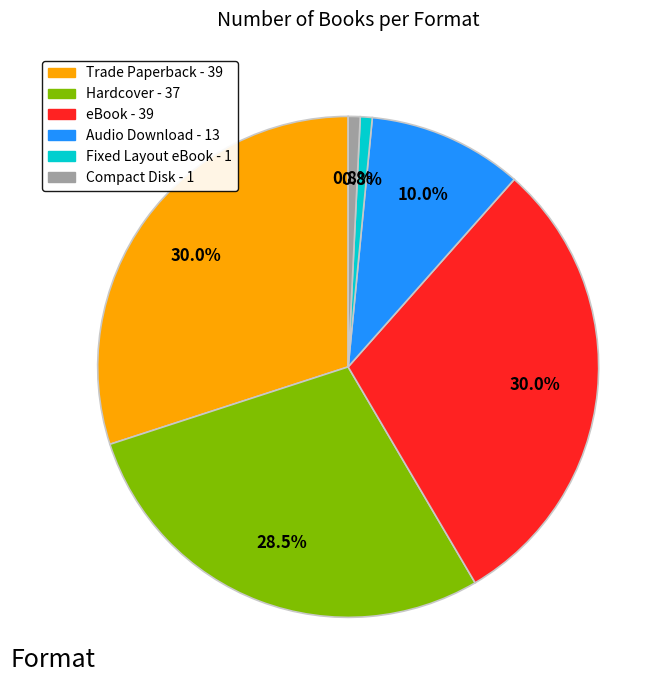

Between Trade Paperback and Hardcover, which is larger?

Trade Paperback